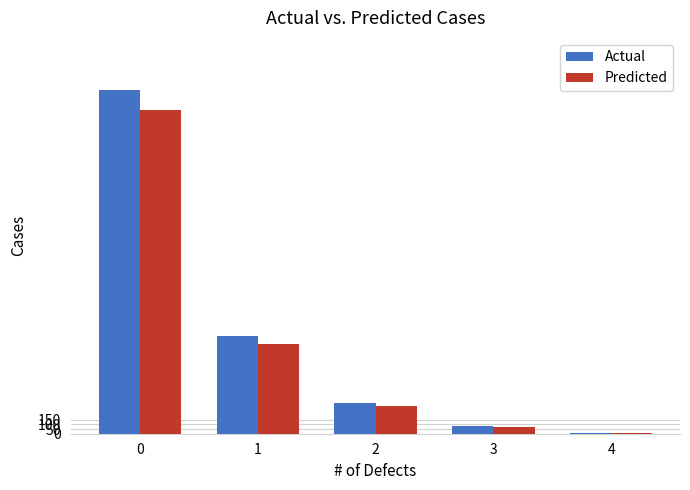

What is the total value across all series at 0?

7173